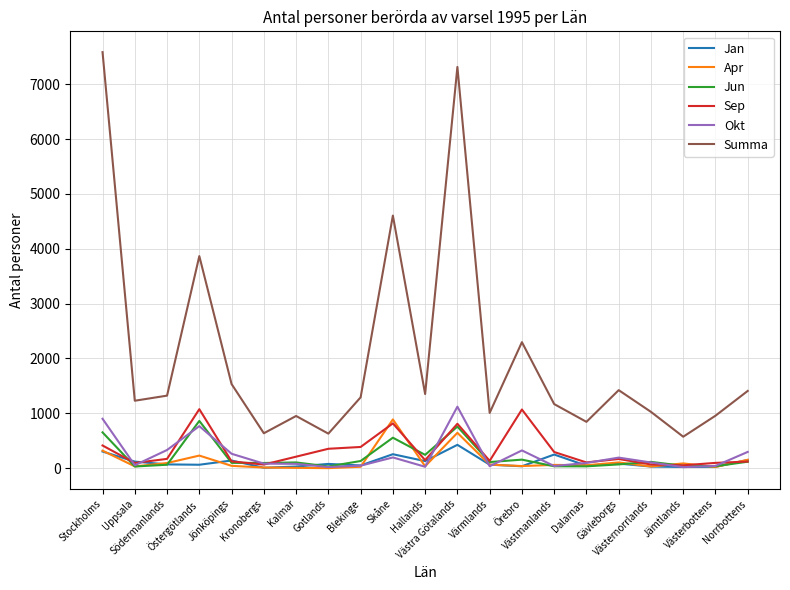

Which series has the widest spread of values?

Summa